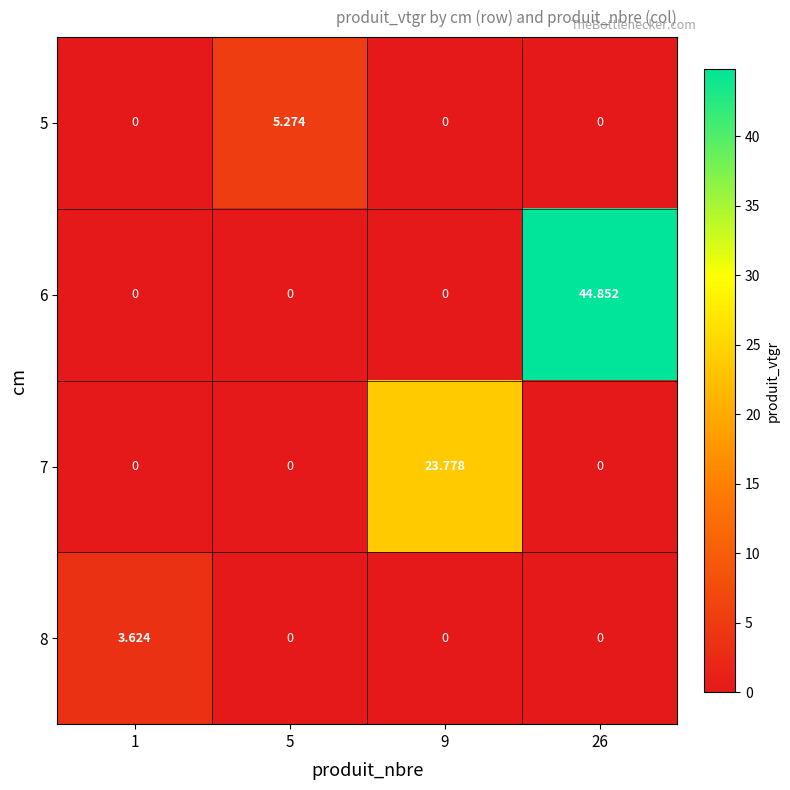

Is the value of 7 at 26 greater than the value of 5 at 5?

No